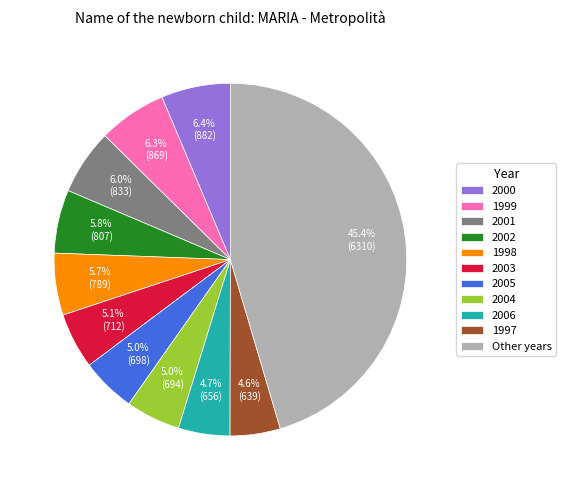

To the nearest percent, what portion does 2004 represent?

5%